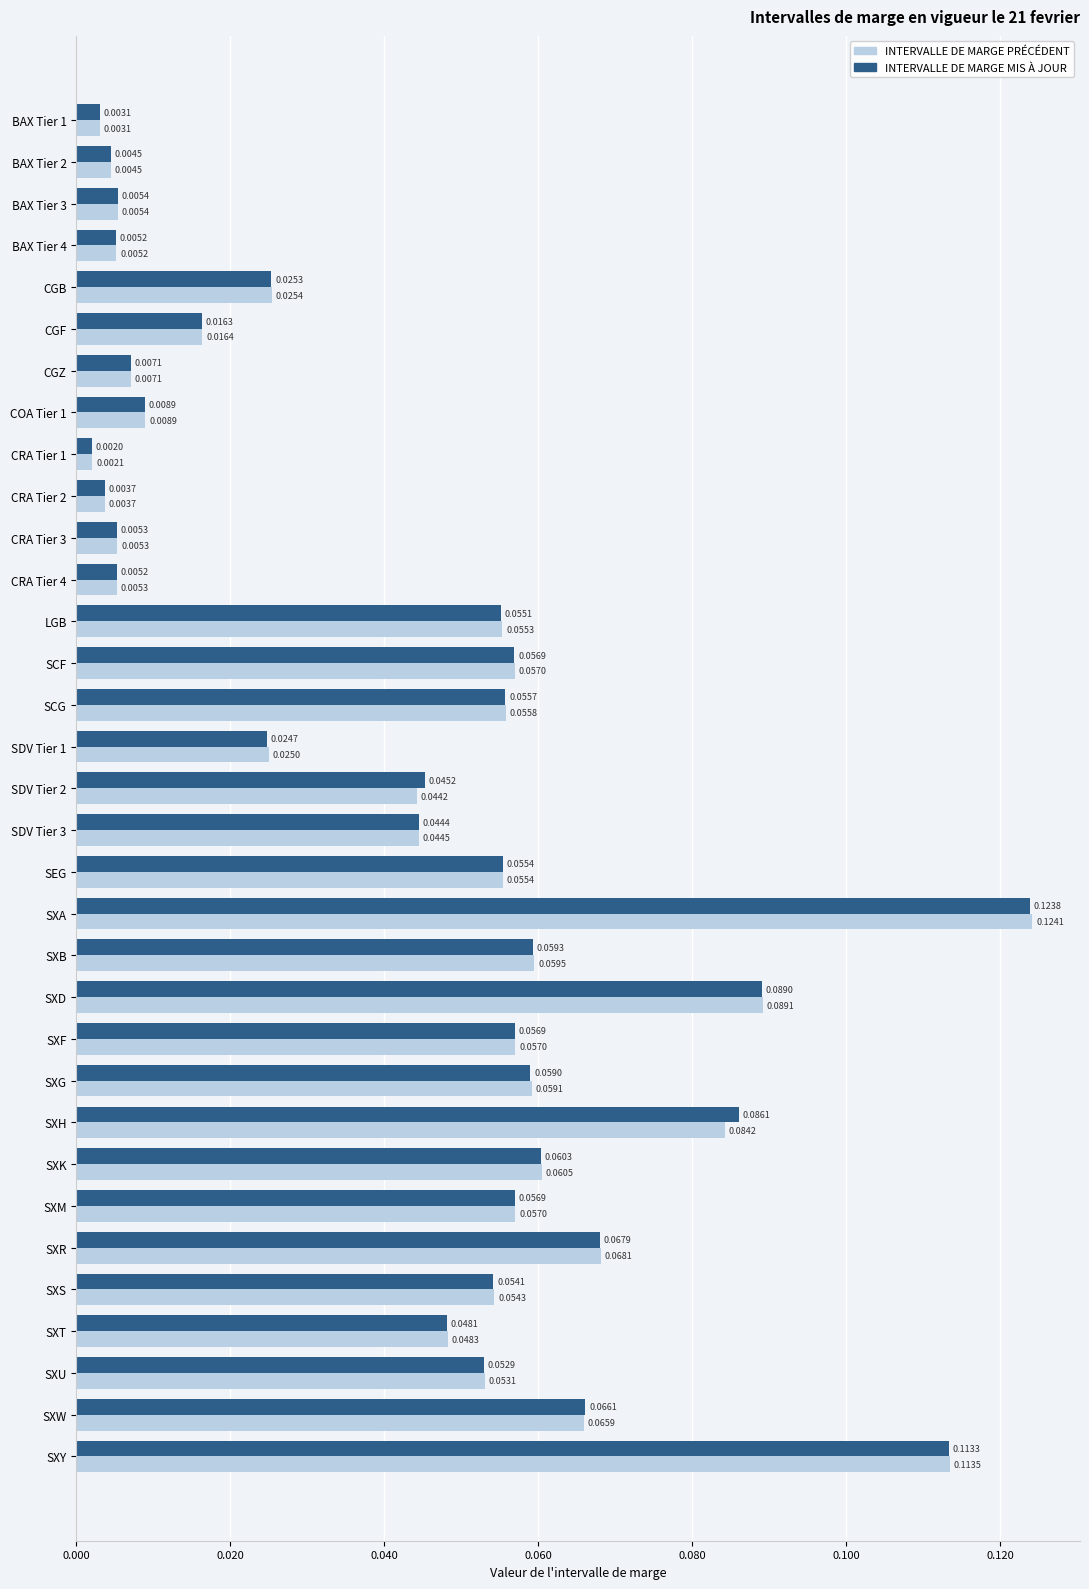

Between SXR and SXW, which series saw the biggest shift?

INTERVALLE DE MARGE PRÉCÉDENT